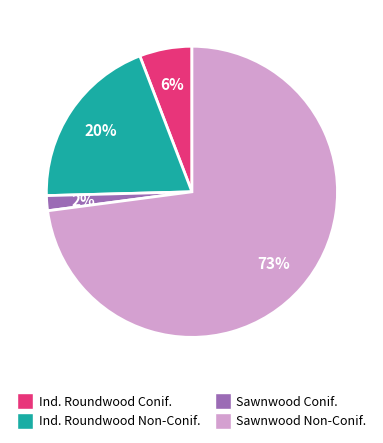

To the nearest percent, what is the difference between the Ind. Roundwood Conif. and Ind. Roundwood Non-Conif. slice percentages?

14%